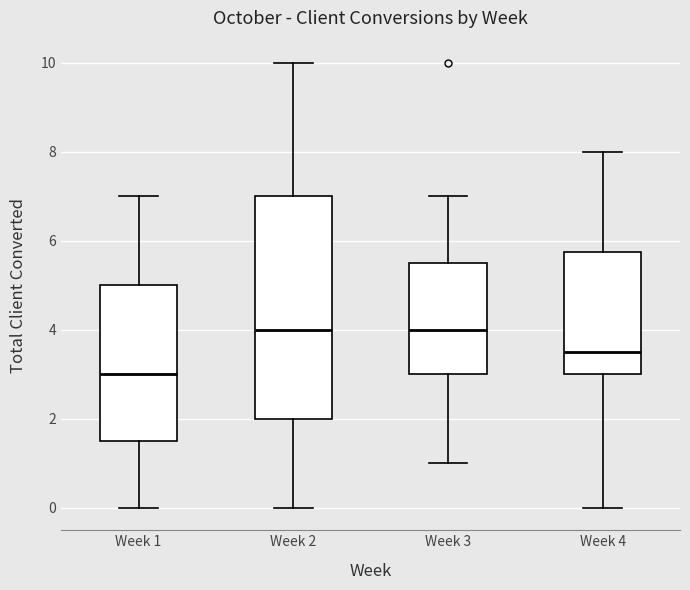

Reading left to right, read every box against the y-axis: the position of its median line, the range the box covers, and the ends of its whiskers. The values are not printed on the chart, so give them approximately, as read against the axis.

Week 1: median 3.0, box 1.6 to 5.0, whiskers 0.0 to 7.0
Week 2: median 4.0, box 2.0 to 7.0, whiskers 0.0 to 10.0
Week 3: median 4.0, box 3.0 to 5.6, whiskers 1.0 to 7.0
Week 4: median 3.6, box 3.0 to 5.8, whiskers 0.0 to 8.0